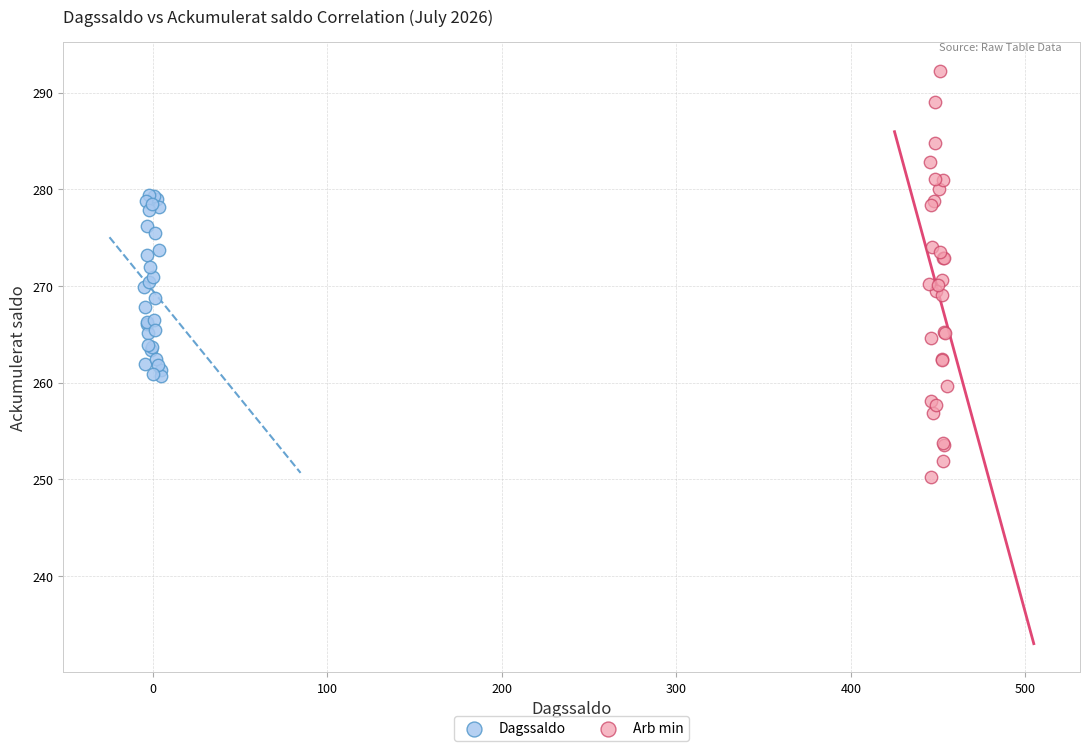

Which series contains the highest Y value?

Arb min